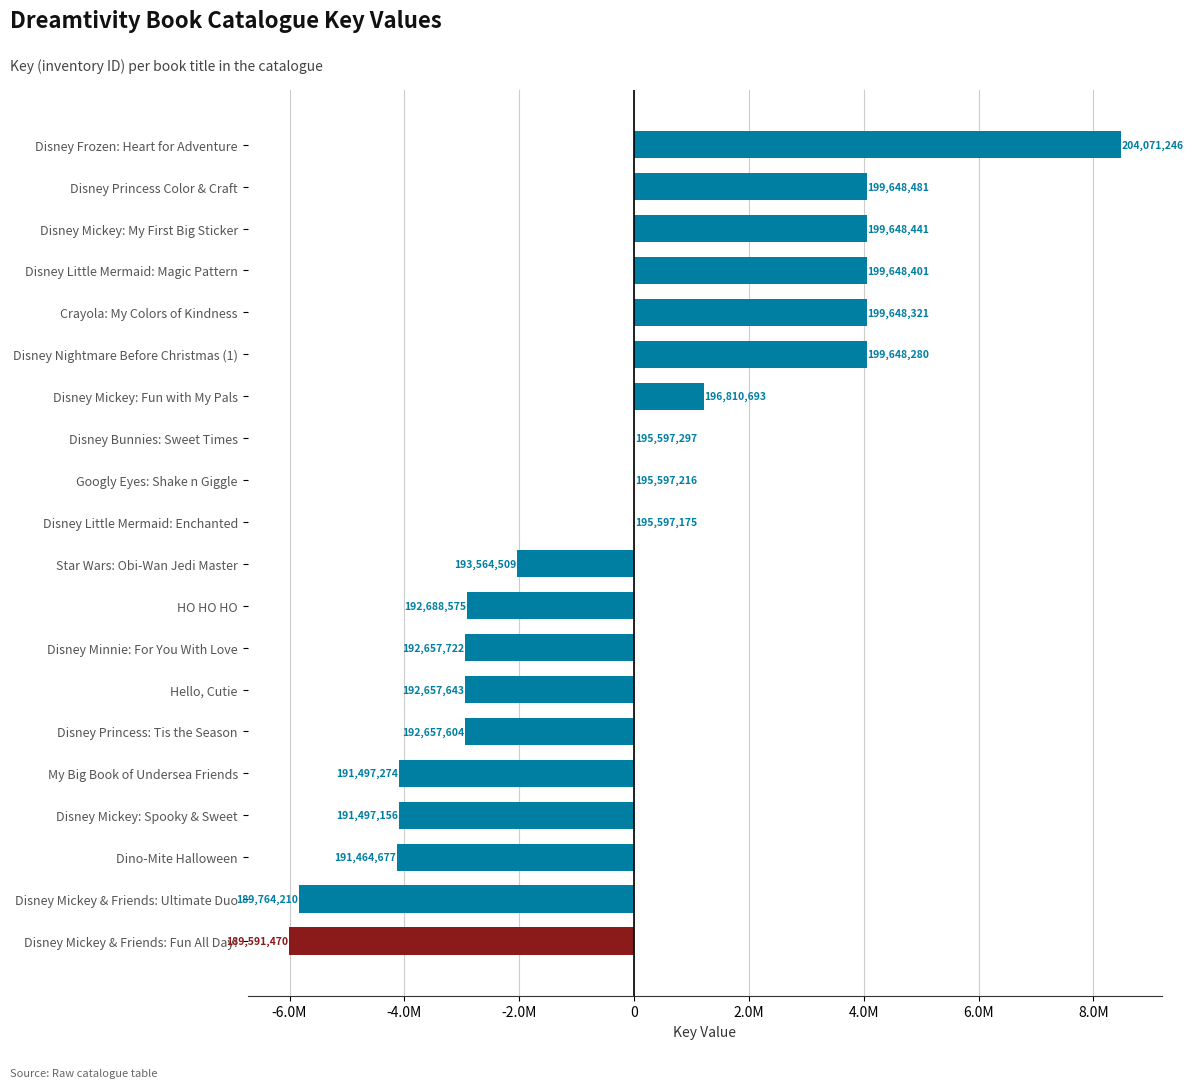

What is the average value?

-0.4